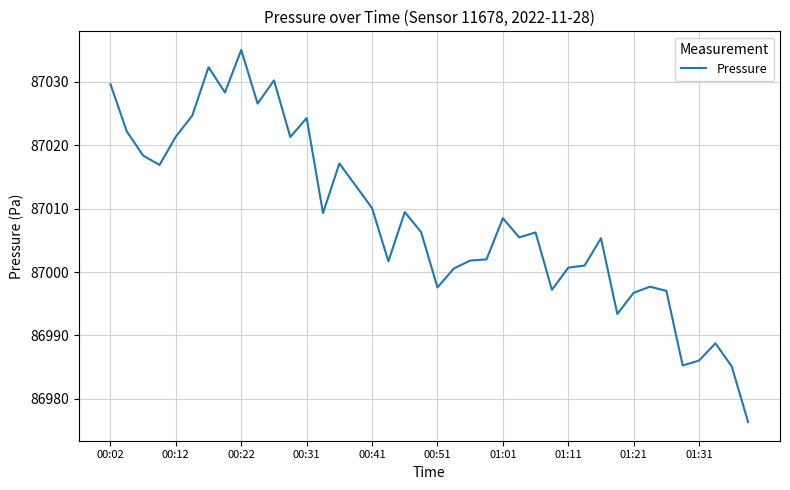

What is the greatest value displayed?

87035.1